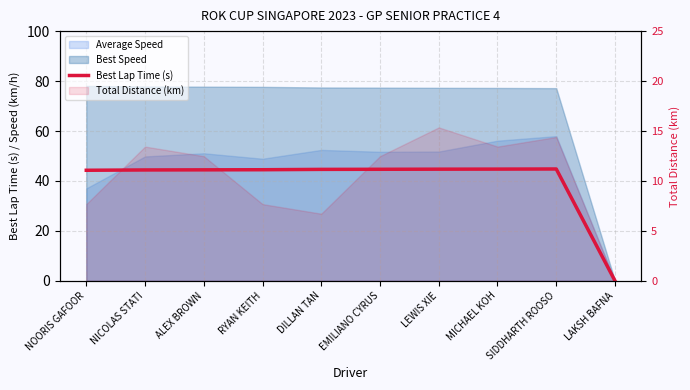

Which has a higher value, NICOLAS STATI or NOORIS GAFOOR?

NICOLAS STATI